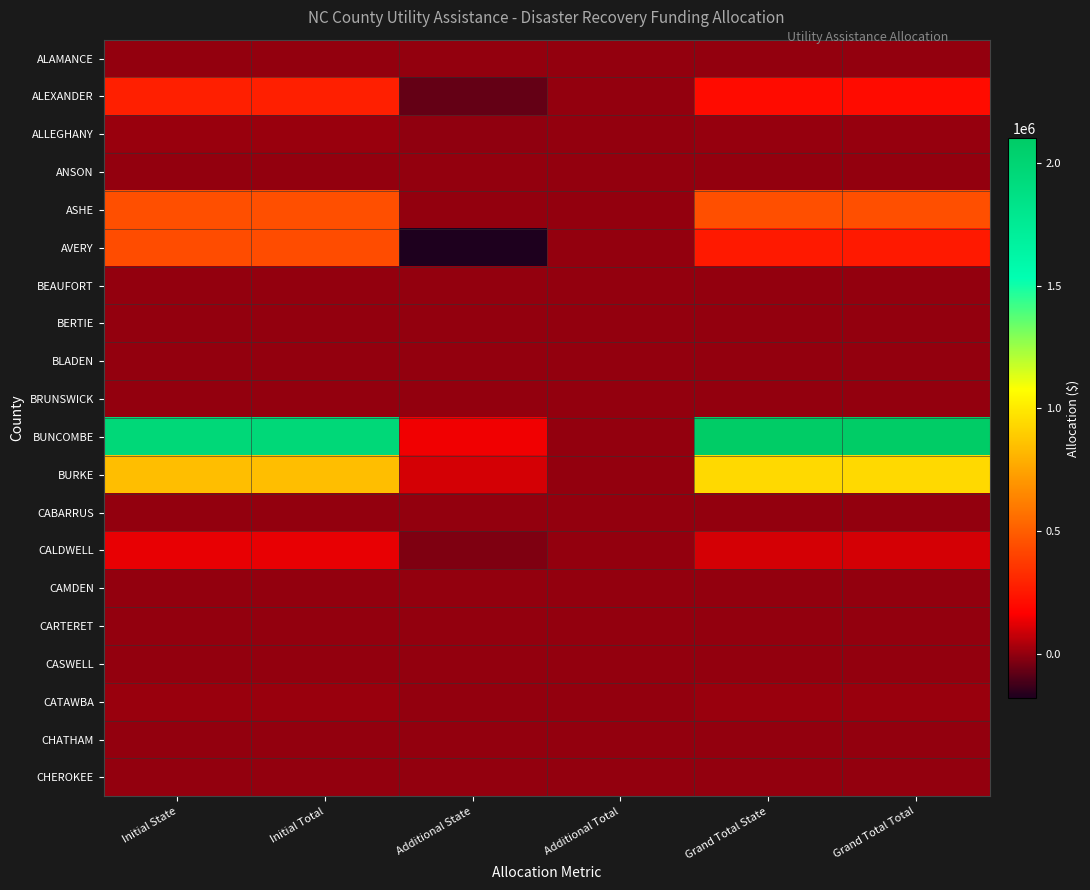

What is the total value across all series at Initial State?

4108317.0